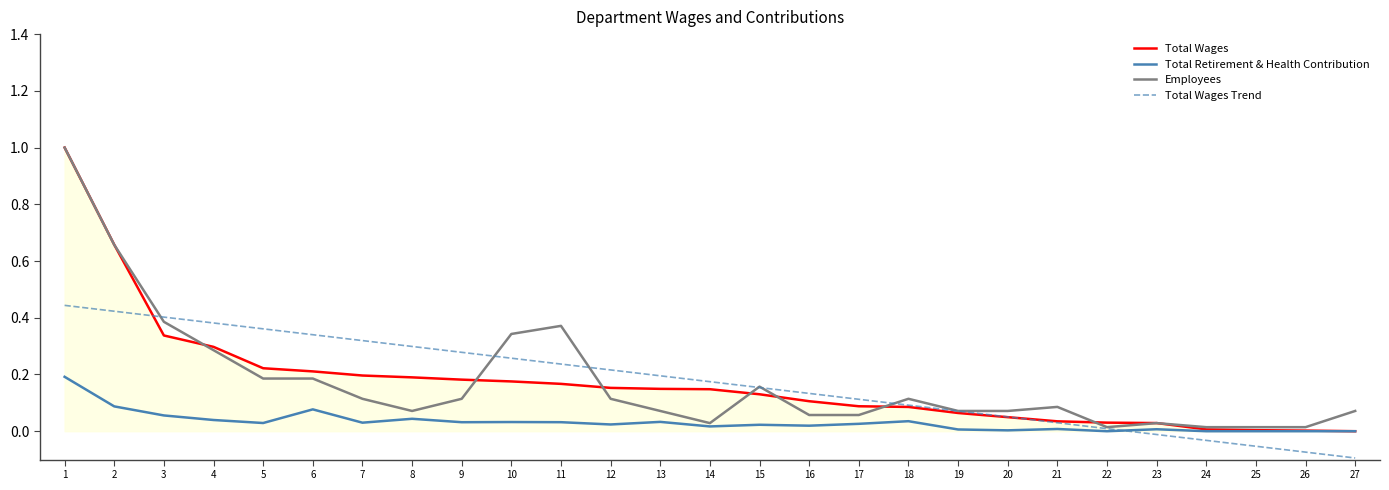

Is it true that Total Wages Trend equals 0.4 at 5?

True